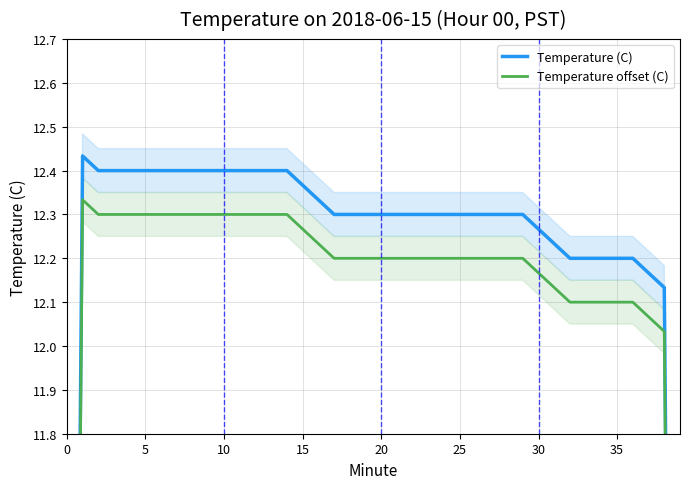

Does the chart display data point markers on the line(s)?

No